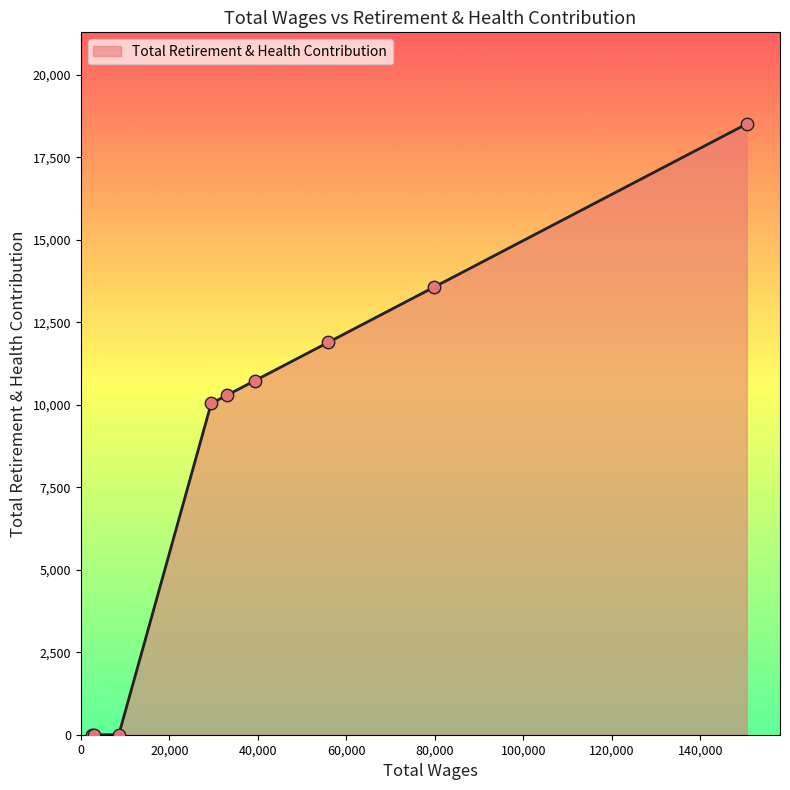

What is the difference between the maximum and minimum values?

18510